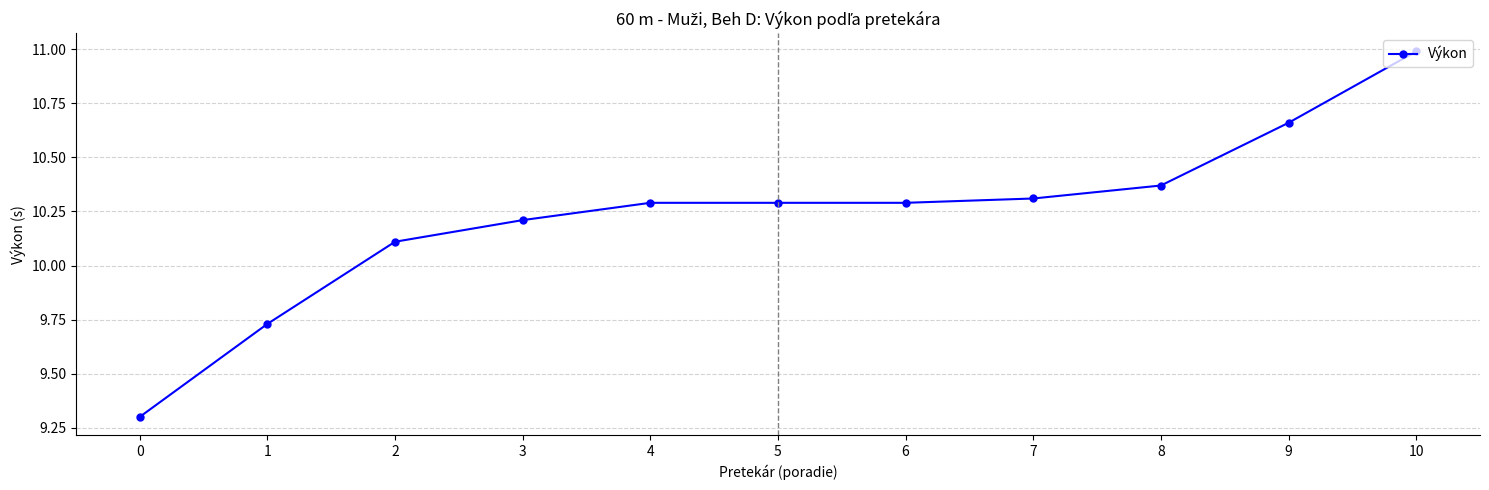

What is the value of the 11th point from the left?

11.0